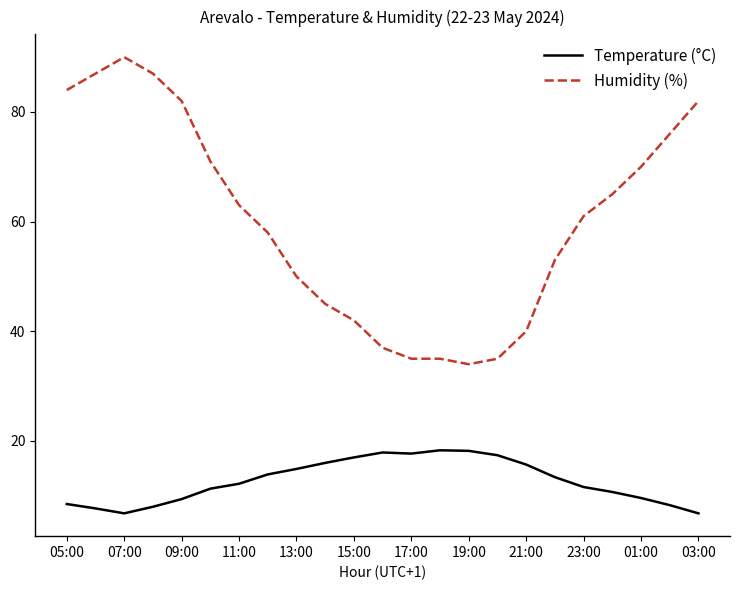

Which series has the widest spread of values?

Humidity (%)